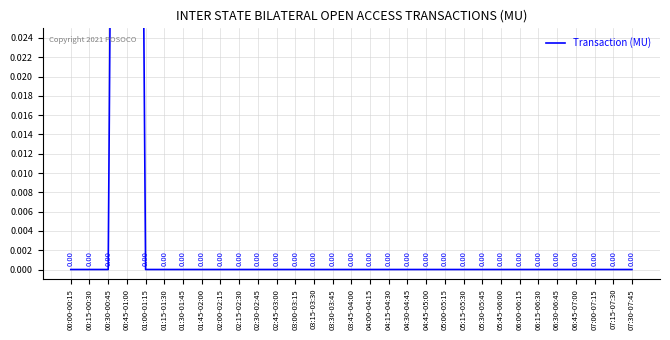

Rank the categories by value from highest to lowest.

00:45-01:00, 00:00-00:15, 00:15-00:30, 00:30-00:45, 01:00-01:15, 01:15-01:30, 01:30-01:45, 01:45-02:00, 02:00-02:15, 02:15-02:30, 02:30-02:45, 02:45-03:00, 03:00-03:15, 03:15-03:30, 03:30-03:45, 03:45-04:00, 04:00-04:15, 04:15-04:30, 04:30-04:45, 04:45-05:00, 05:00-05:15, 05:15-05:30, 05:30-05:45, 05:45-06:00, 06:00-06:15, 06:15-06:30, 06:30-06:45, 06:45-07:00, 07:00-07:15, 07:15-07:30, 07:30-07:45